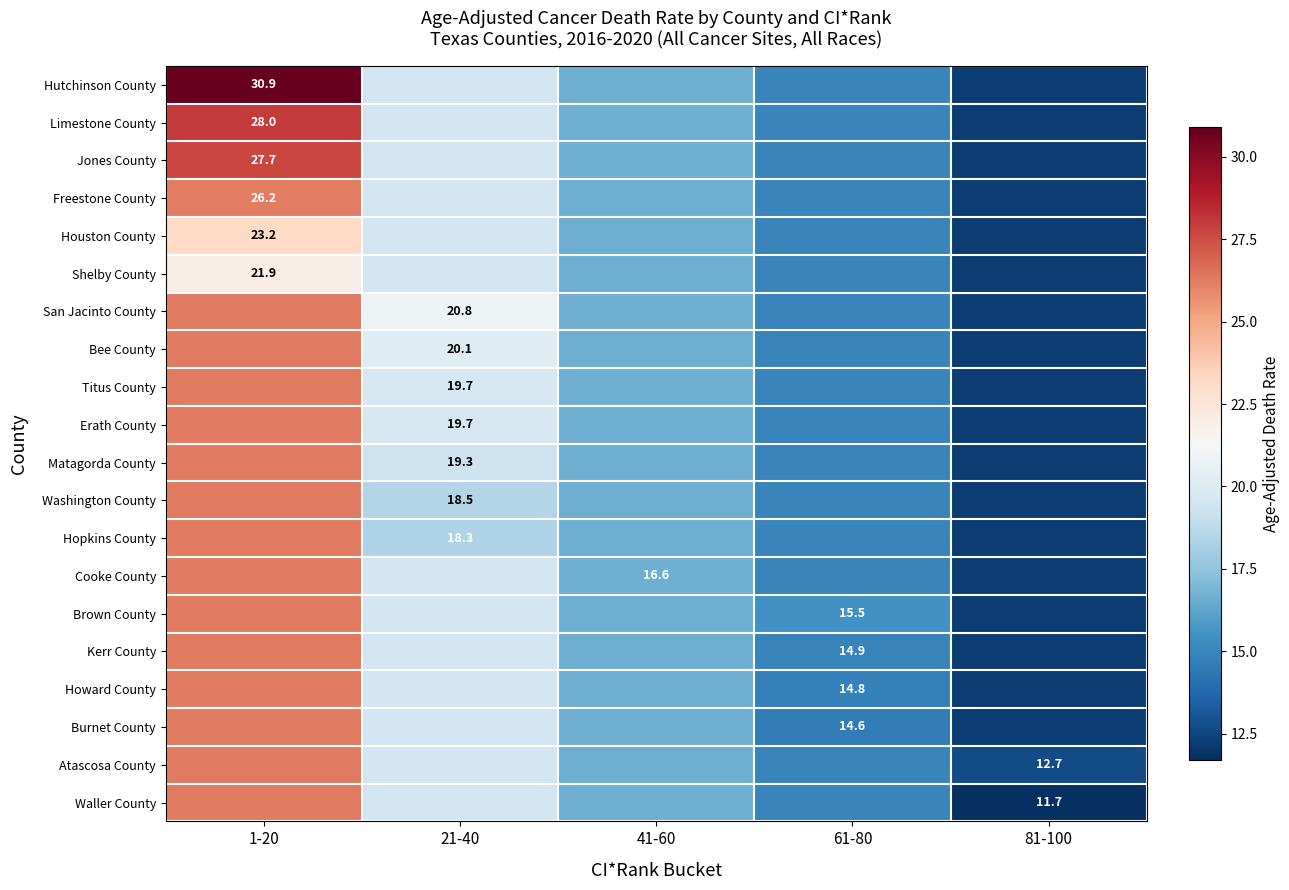

At which label does Houston County reach its peak?

1-20